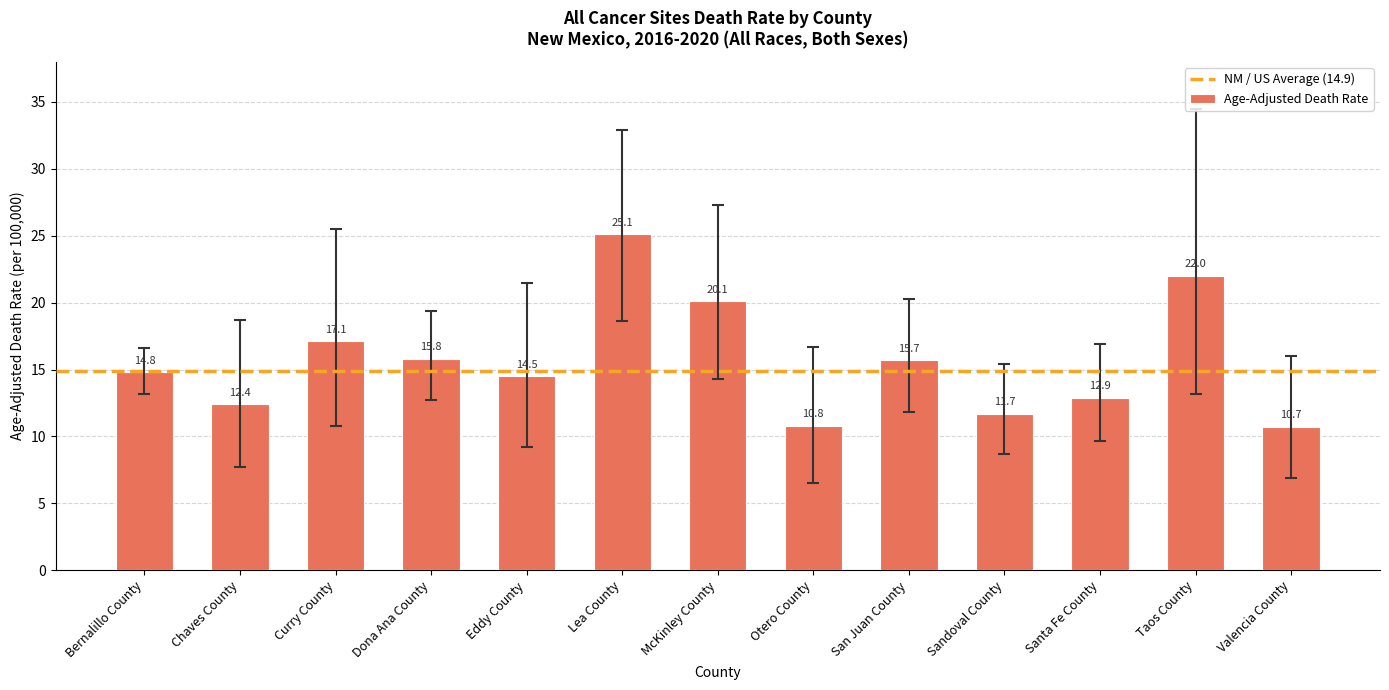

Does the chart contain any negative values?

No